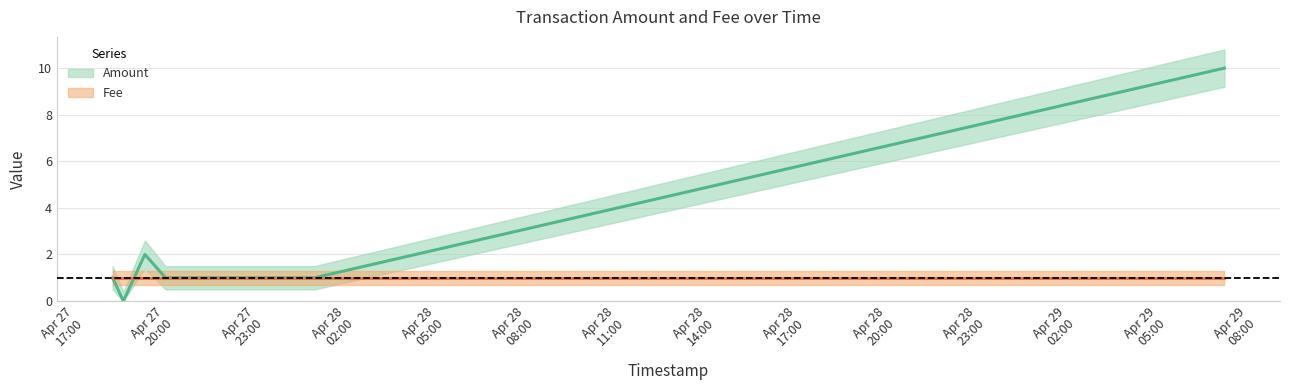

At which category does the data reach its first local valley?

2016-04-27 18:16:46